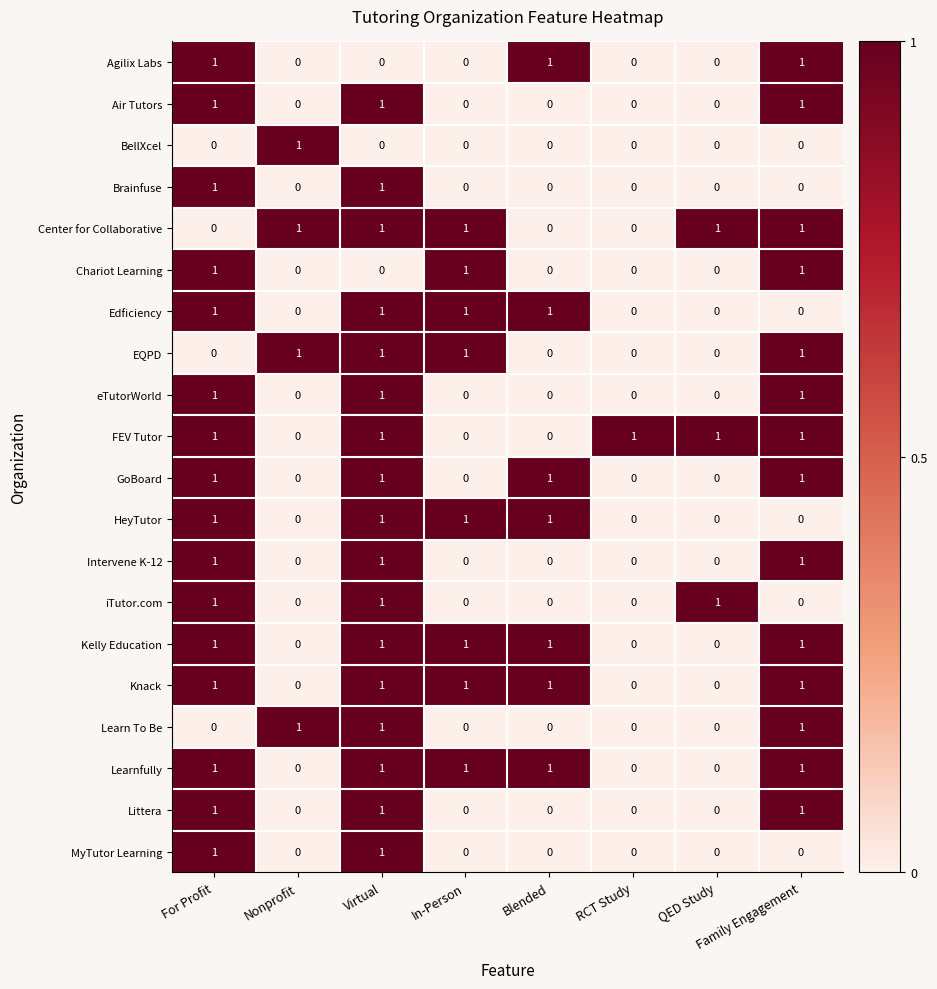

True or false: EQPD has a value of 1 at Nonprofit.

True